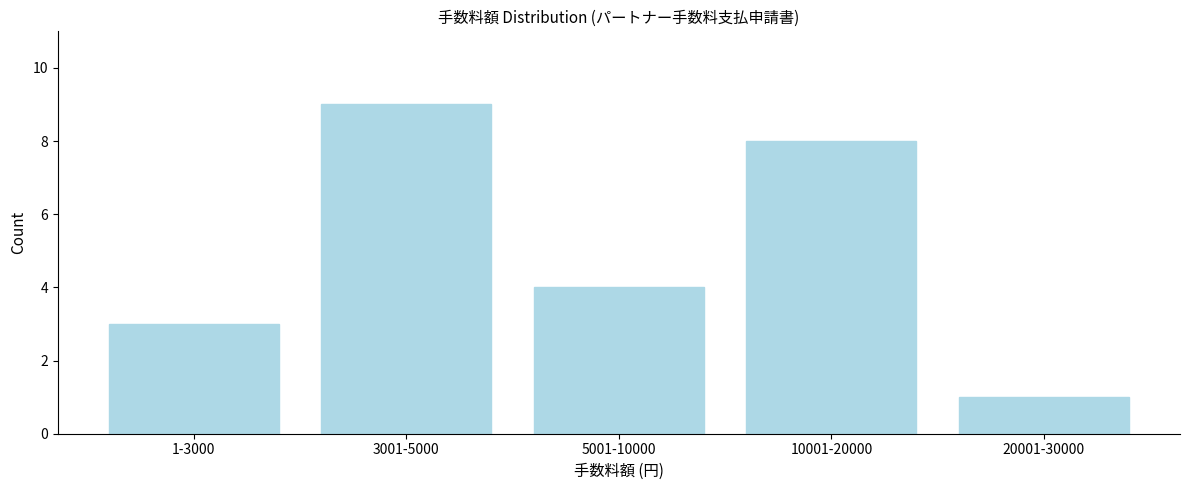

Reading right to left, what are all the values shown in this chart?

1	8	4	9	3